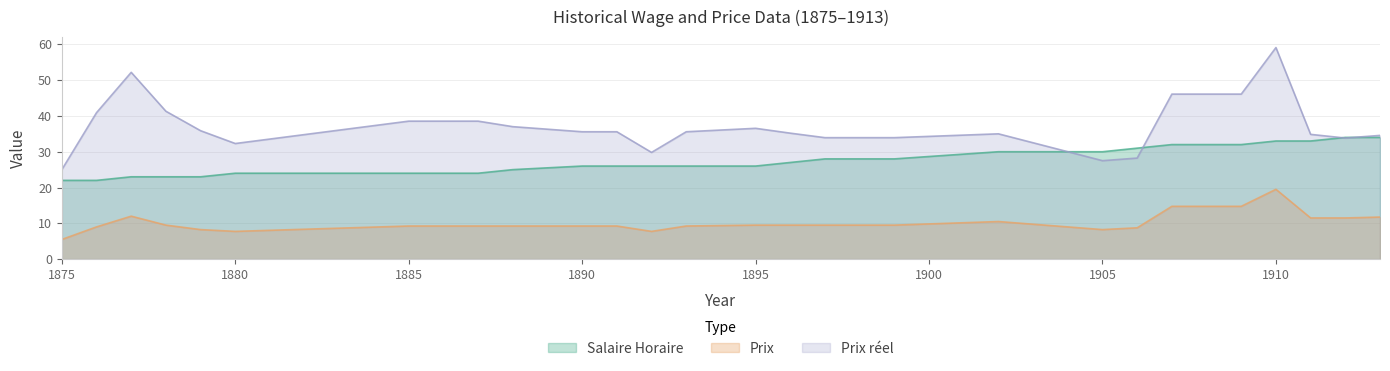

Reading left to right, what are all the values shown in this chart?

Salaire Horaire: 22.0	22.0	23.0	23.0	23.0	24.0	24.0	24.0	24.0	25.0	26.0	26.0	26.0	26.0	26.0	27.0	28.0	28.0	28.0	30.0	30.0	31.0	32.0	32.0	32.0	33.0	33.0	34.0	34.0
Prix: 5.5	9.0	12.0	9.5	8.2	7.8	9.2	9.2	9.2	9.2	9.2	9.2	7.8	9.2	9.5	9.5	9.5	9.5	9.5	10.5	8.2	8.8	14.8	14.8	14.8	19.5	11.5	11.5	11.8
Prix reel: 25.0	40.9	52.2	41.3	35.9	32.3	38.5	38.5	38.5	37.0	35.6	35.6	29.8	35.6	36.5	35.2	33.9	33.9	33.9	35.0	27.5	28.2	46.1	46.1	46.1	59.1	34.8	33.8	34.6